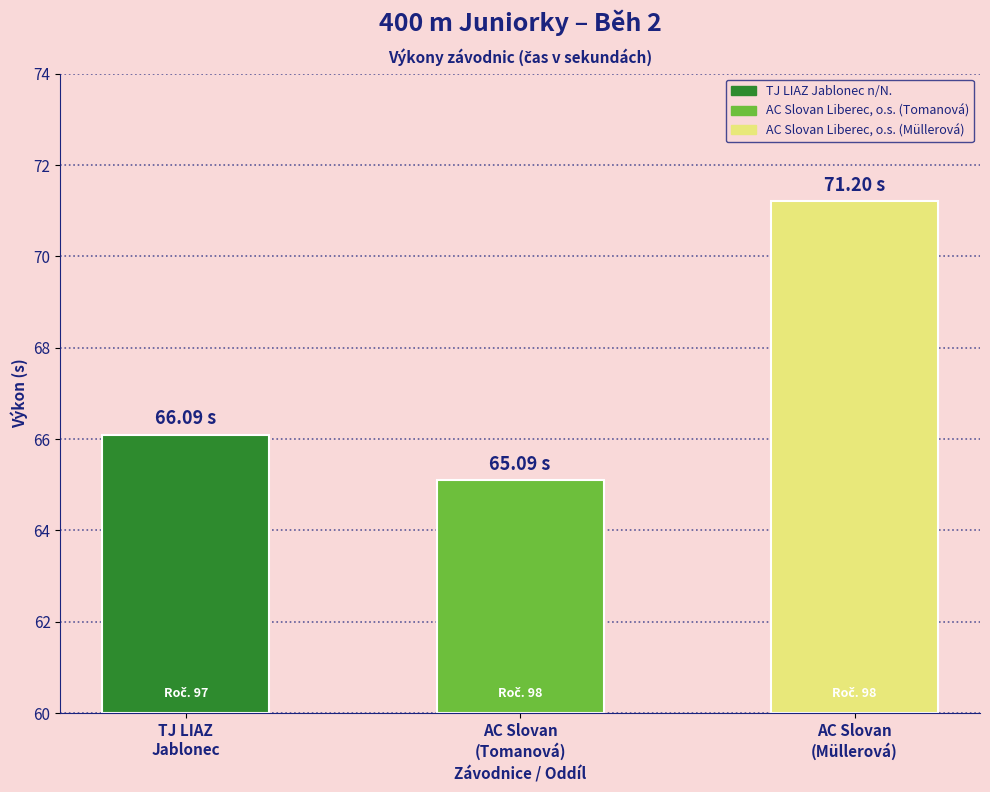

Are the bars grouped side by side (vs. stacked)?

No